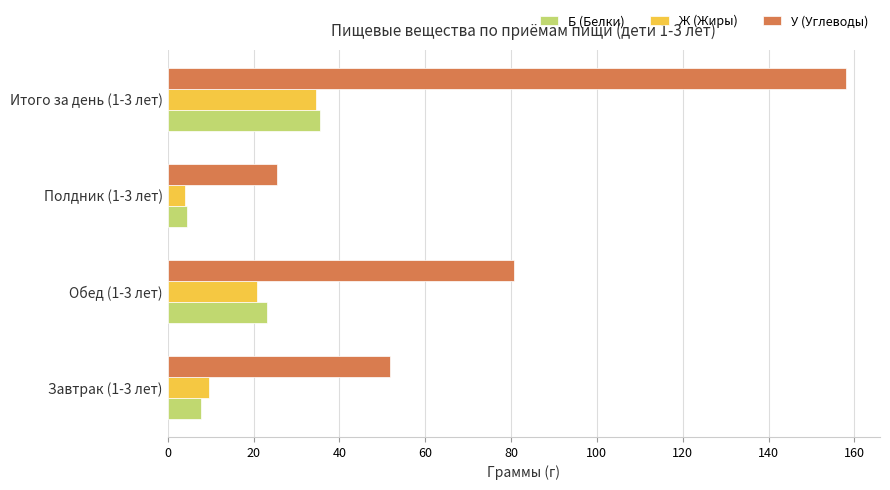

How many values in the Ж (Жиры) series are below 20?

2